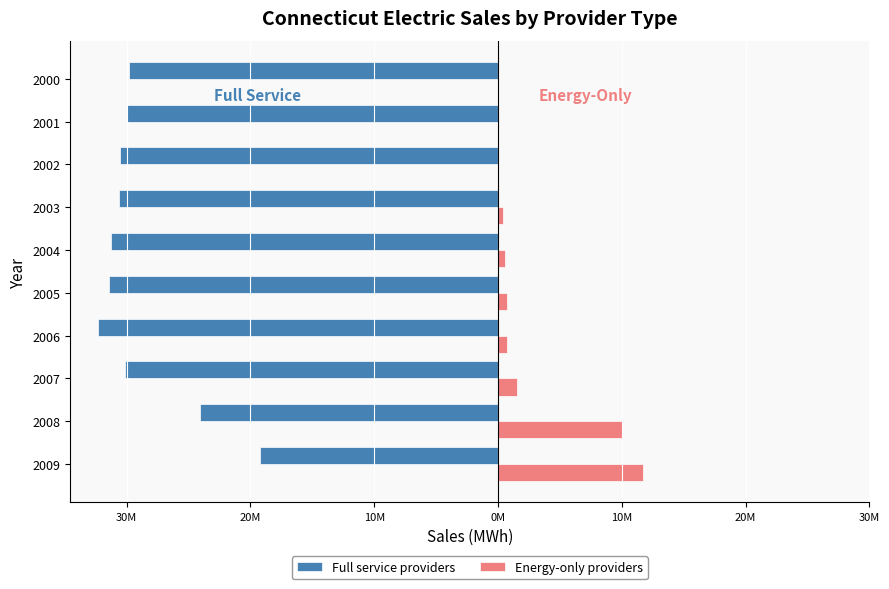

What are all the series names shown in the legend?

Full service providers, Energy-only providers